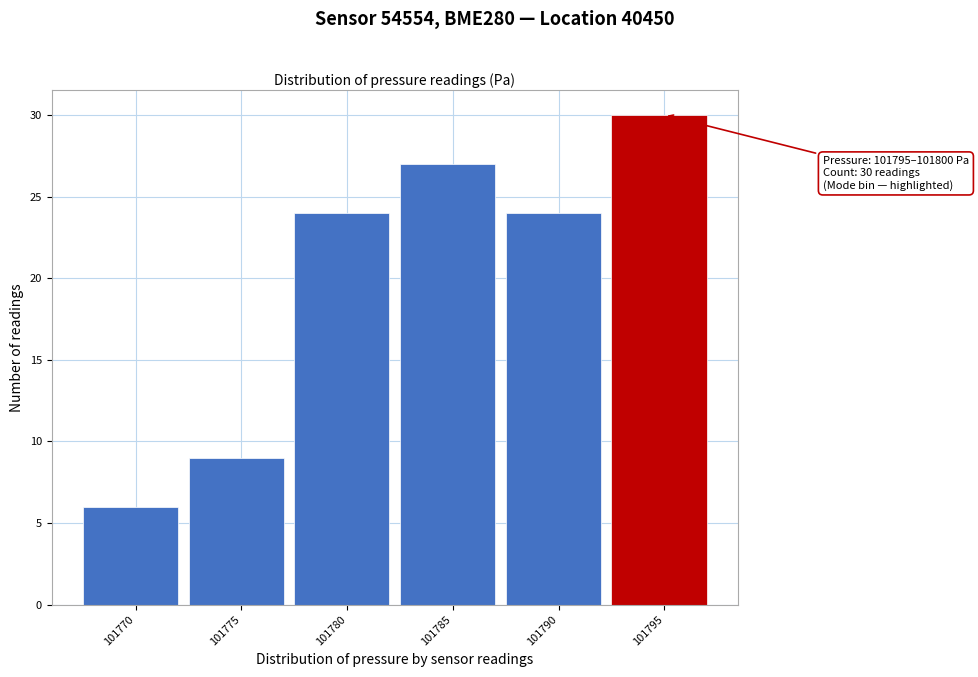

Reading right to left, extract all data points from this chart.

30	24	27	24	9	6